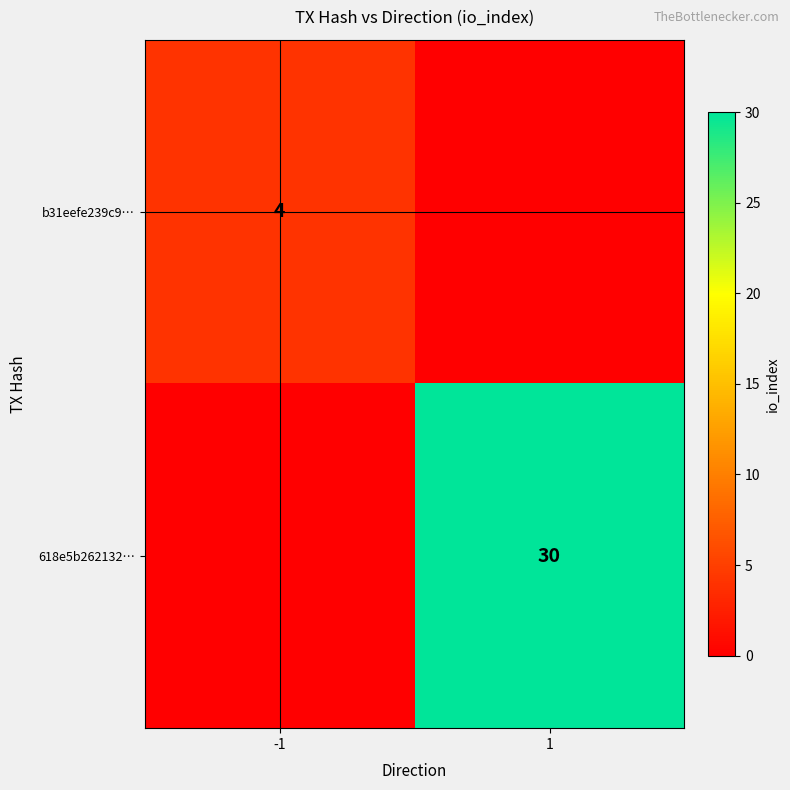

Is it true that 618e5b262132… equals 16 at 1?

False